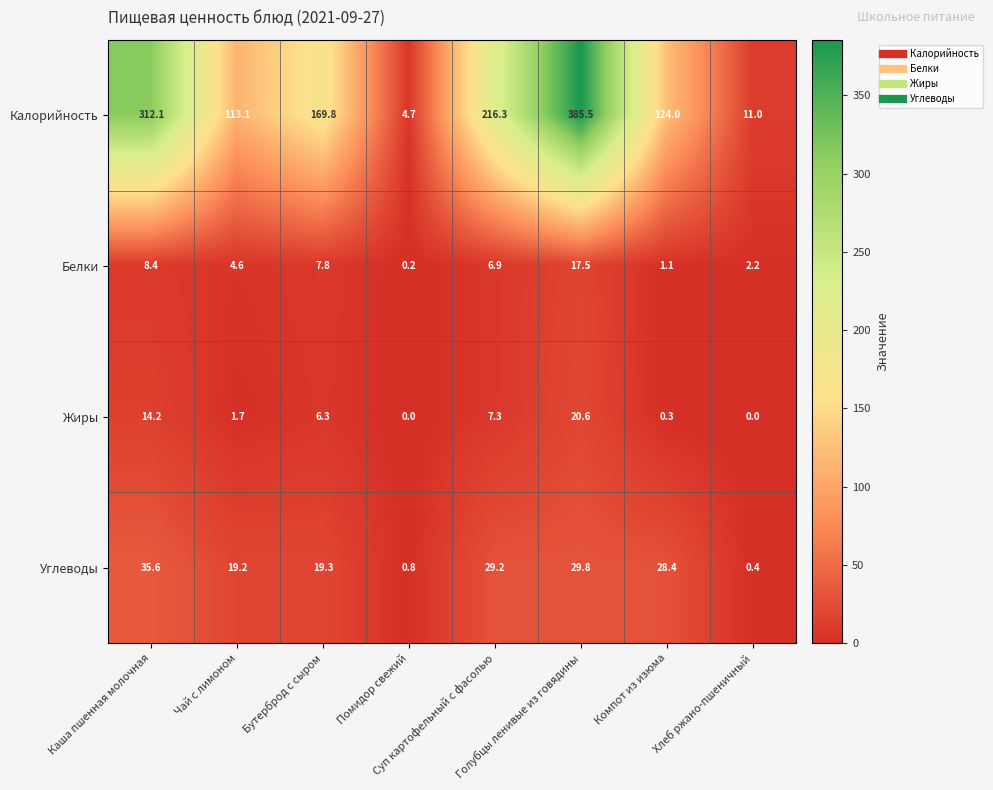

Which series has the largest range (max minus min)?

Калорийность